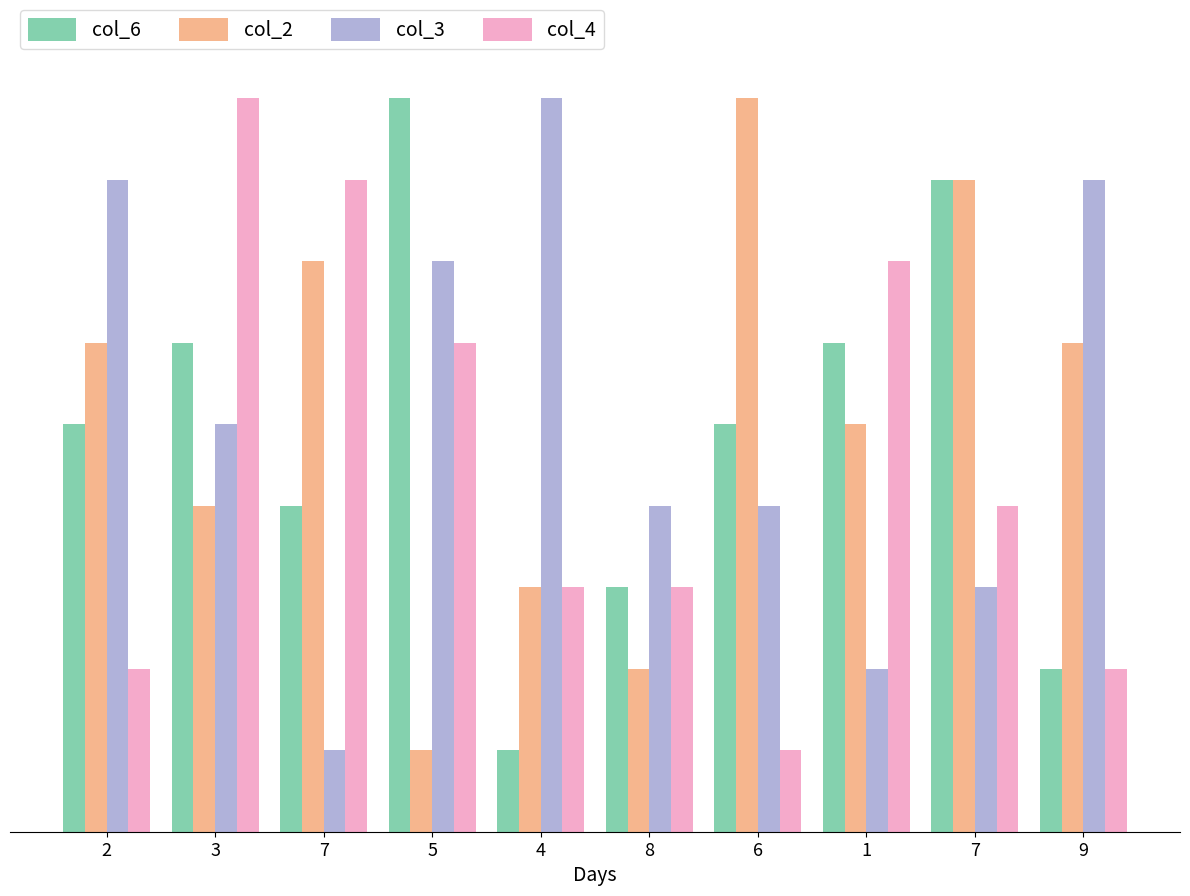

What is the sum of the col_4 values at 9 and 5?

8